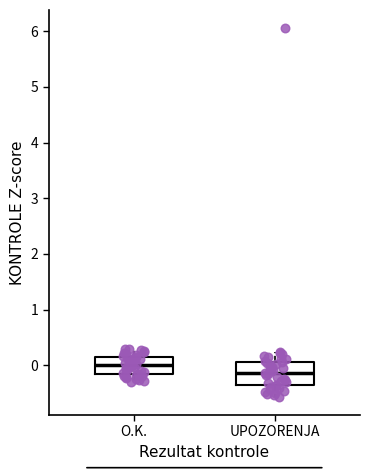

Comparing the boxes themselves (not the whiskers), which one is the tallest?

UPOZORENJA